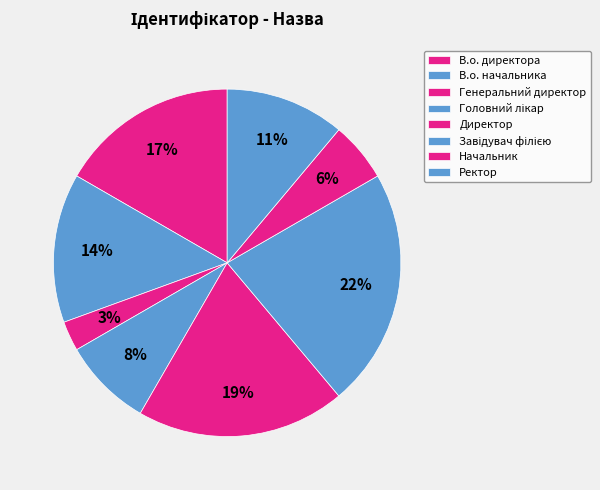

How many slices are in this pie chart?

8